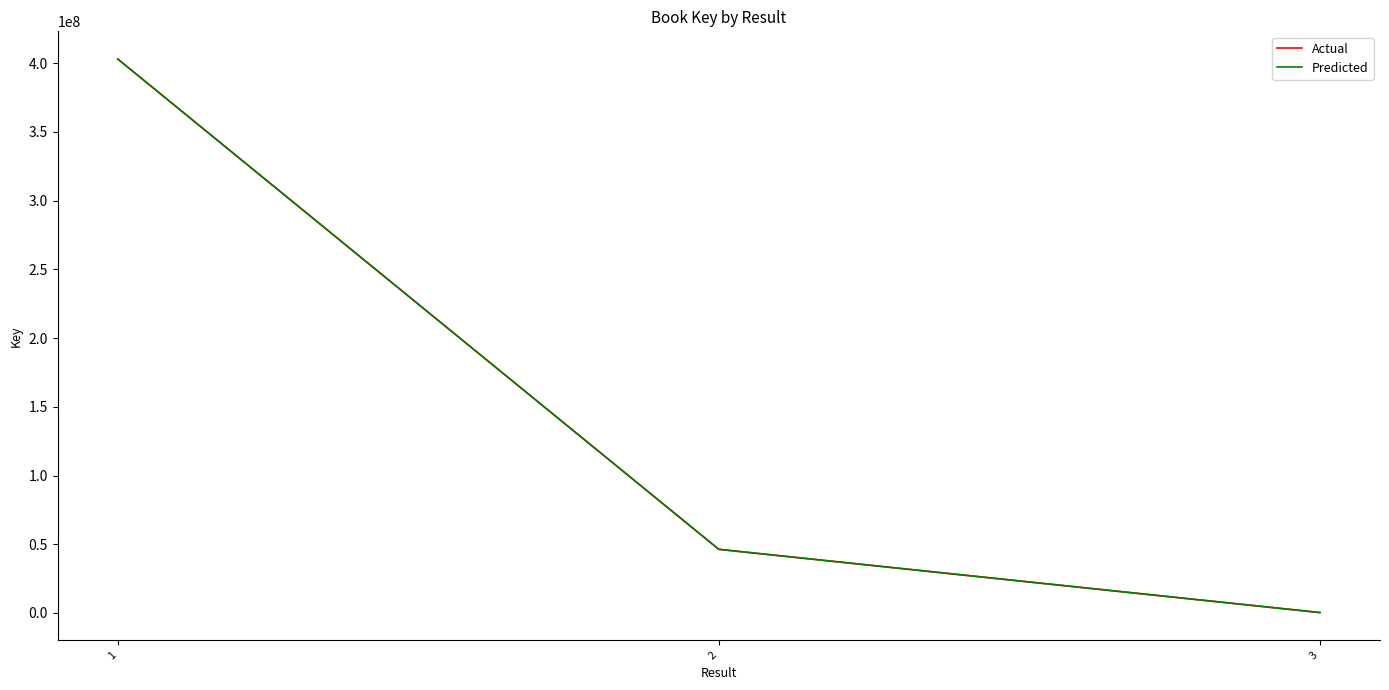

Does the chart display data point markers on the line(s)?

No